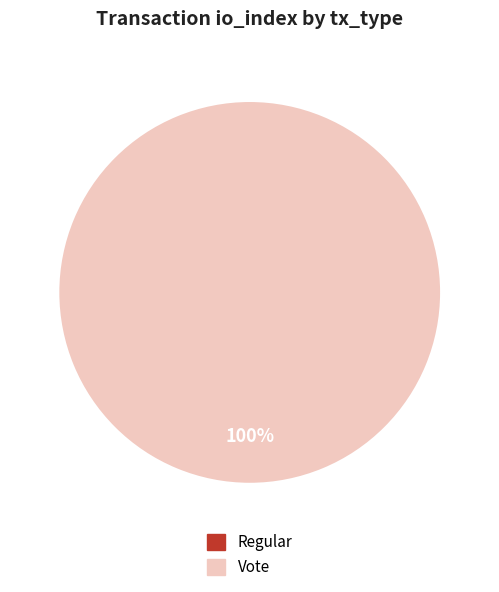

Is there any slice that represents more than half of the pie?

Yes